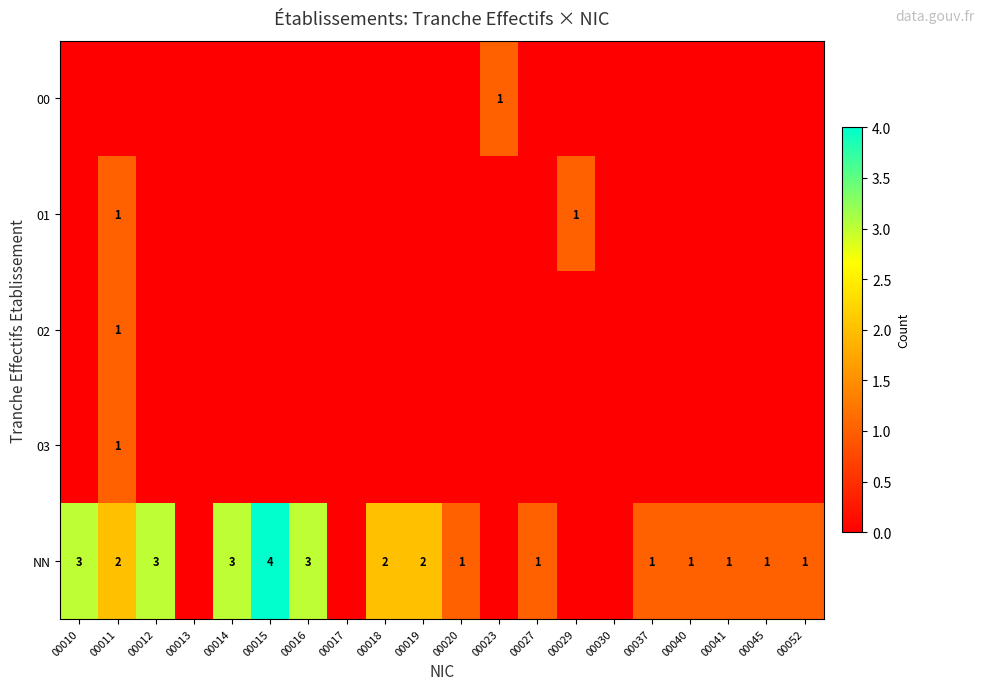

What is the sum of the NN values at 00019 and 00018?

4